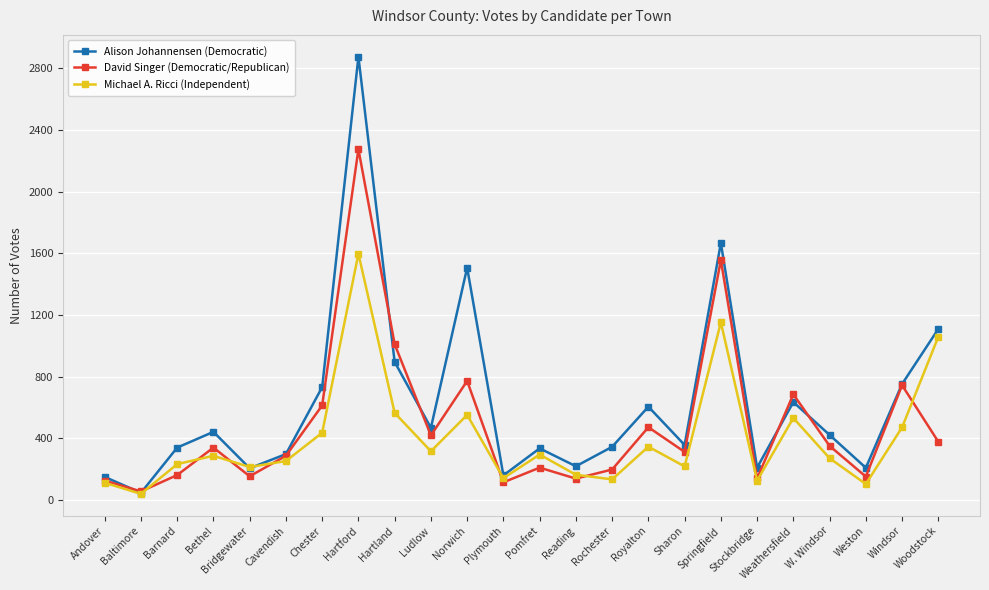

At which label is Alison Johannensen (Democratic) closest to 1461?

Norwich